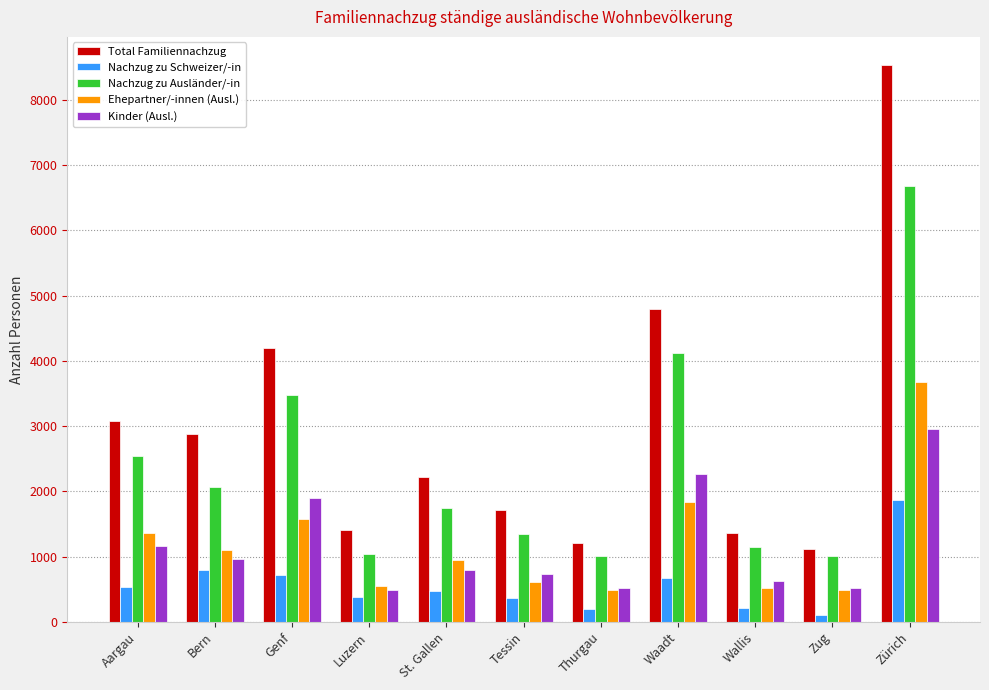

Which series has the largest total across all categories?

Total Familiennachzug